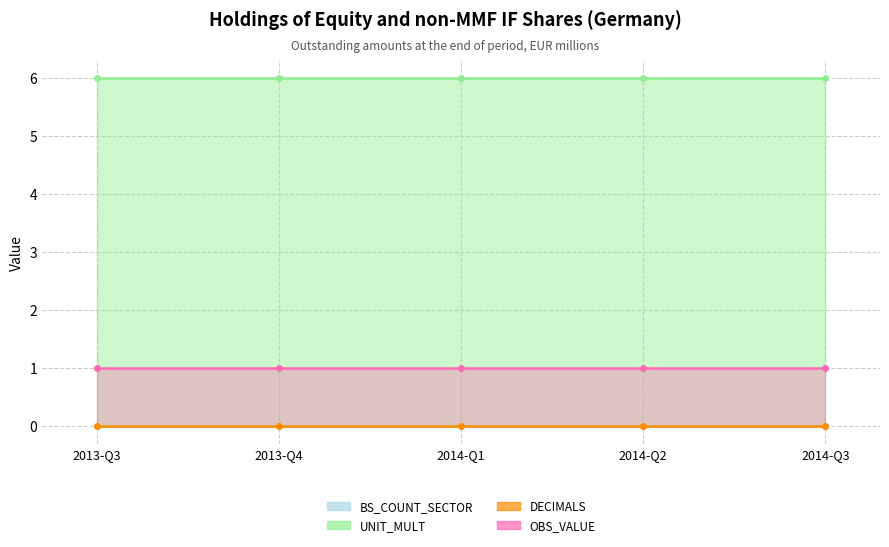

List the series in order of their peak value, lowest first.

DECIMALS, BS_COUNT_SECTOR, OBS_VALUE, UNIT_MULT